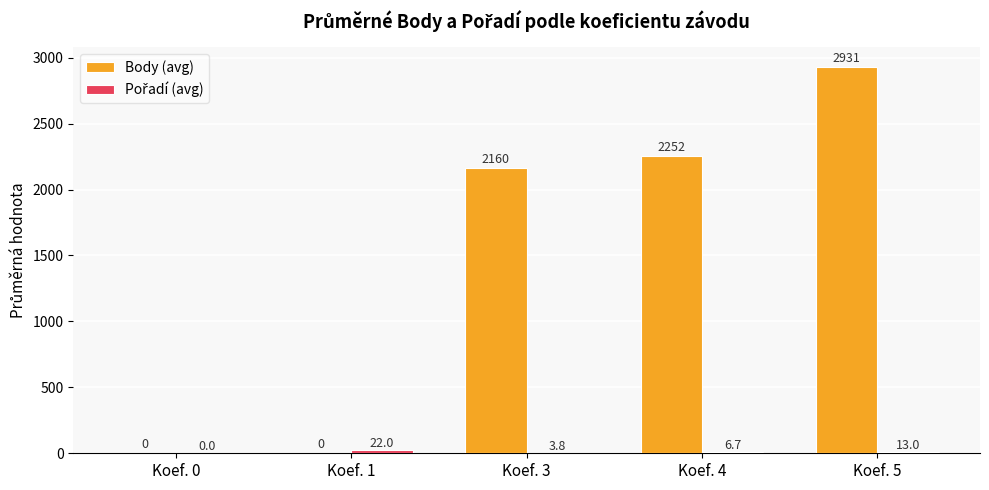

What value does the Body (avg) series have at Koef. 4?

2251.6